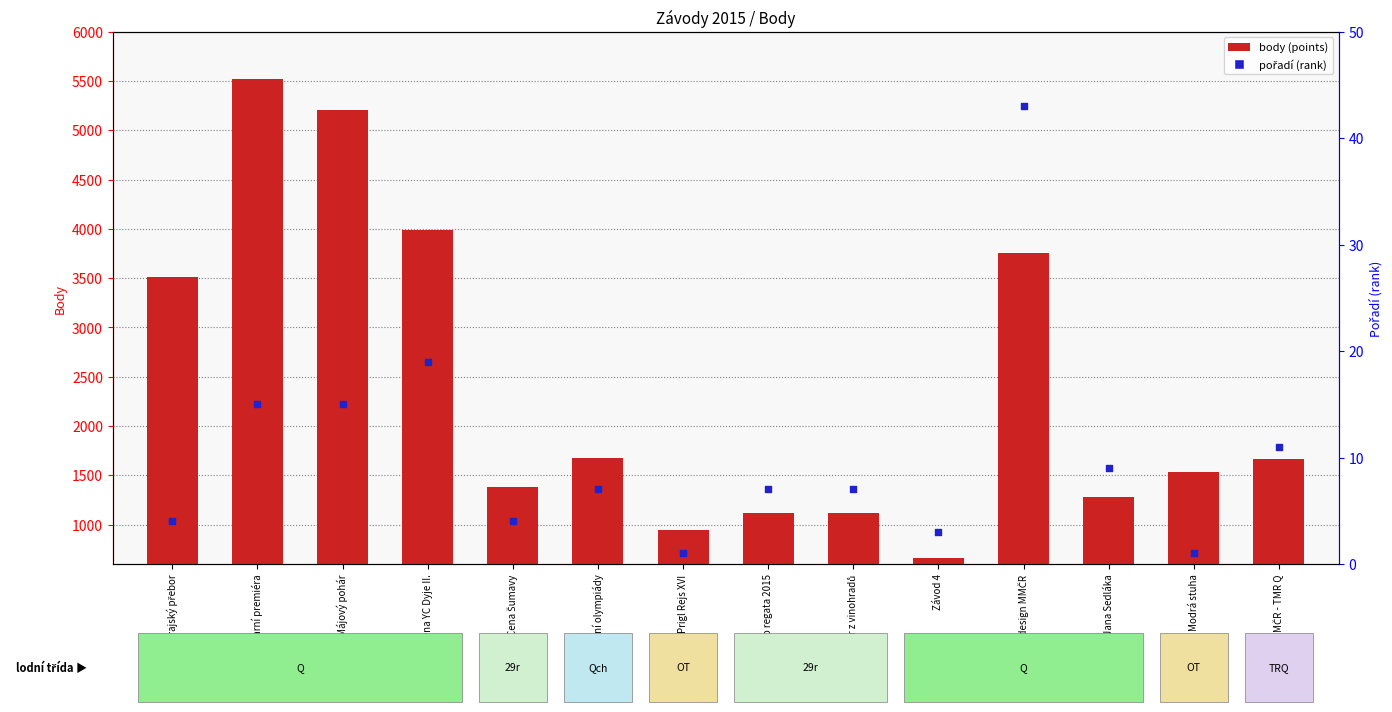

At how many categories does at least one series exceed 4024?

2